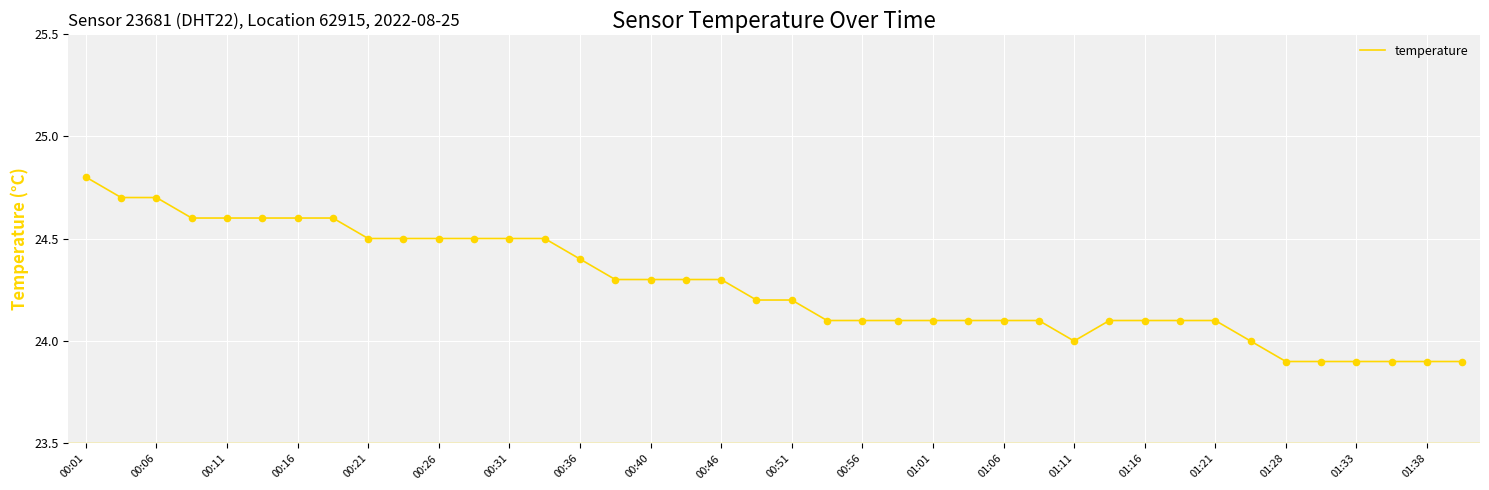

What is the maximum value shown in the chart?

24.8